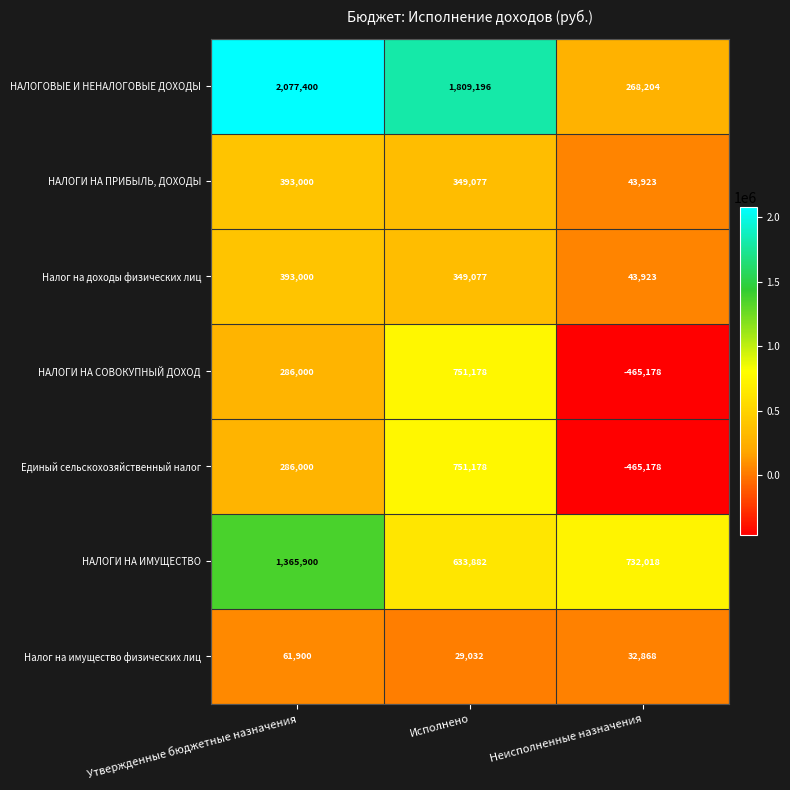

Reading left to right, list all the values displayed in this chart.

НАЛОГОВЫЕ И НЕНАЛОГОВЫЕ ДОХОДЫ: Утвержденные бюджетные назначения=2077400	Исполнено=1809196	Неисполненные назначения=268204
НАЛОГИ НА ПРИБЫЛЬ, ДОХОДЫ: Утвержденные бюджетные назначения=393000	Исполнено=349077	Неисполненные назначения=43923
Налог на доходы физических лиц: Утвержденные бюджетные назначения=393000	Исполнено=349077	Неисполненные назначения=43923
НАЛОГИ НА СОВОКУПНЫЙ ДОХОД: Утвержденные бюджетные назначения=286000	Исполнено=751178	Неисполненные назначения=-465178
Единый сельскохозяйственный налог: Утвержденные бюджетные назначения=286000	Исполнено=751178	Неисполненные назначения=-465178
НАЛОГИ НА ИМУЩЕСТВО: Утвержденные бюджетные назначения=1365900	Исполнено=633882	Неисполненные назначения=732018
Налог на имущество физических лиц: Утвержденные бюджетные назначения=61900	Исполнено=29032	Неисполненные назначения=32868